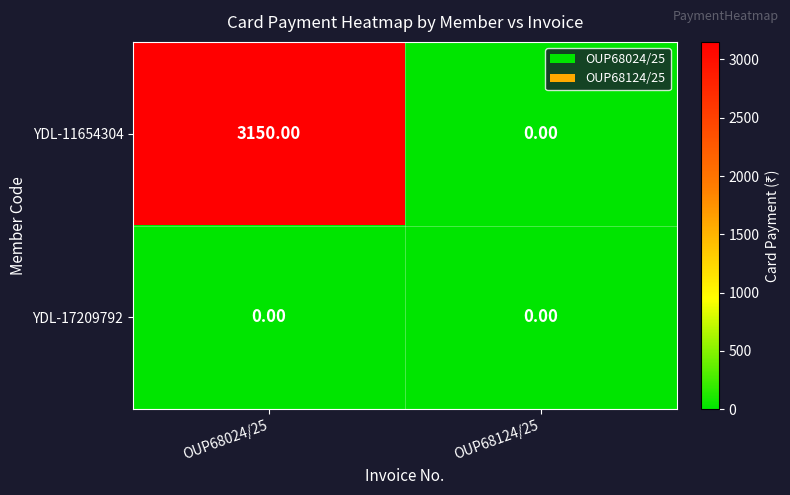

Which series has the largest total across all categories?

YDL-11654304